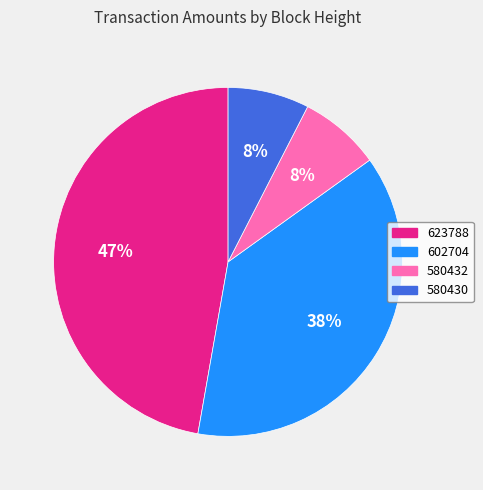

How many segments does this pie chart have?

4